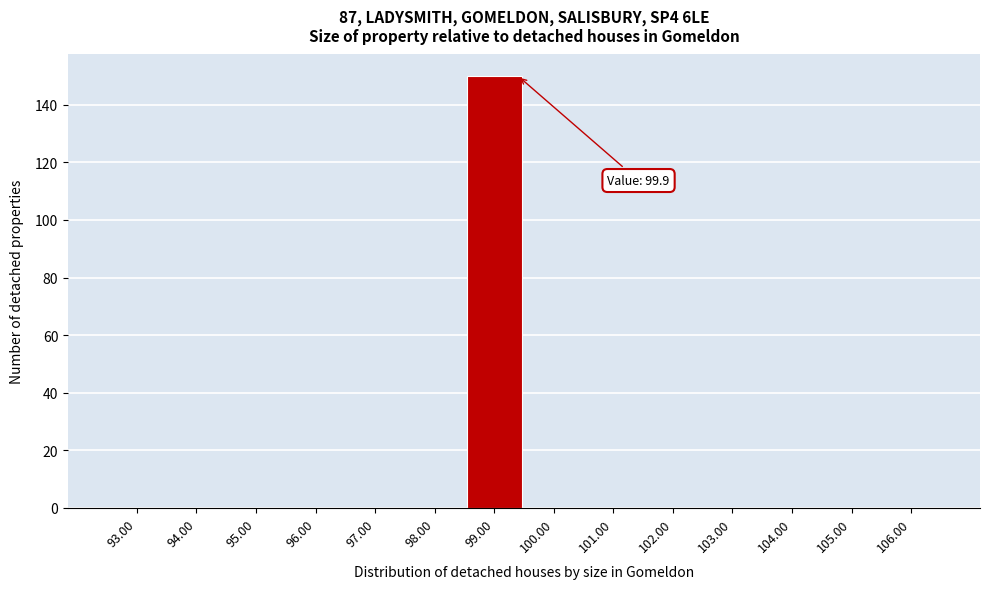

Reading left to right, what are all the values shown in this chart?

93.00=0	94.00=0	95.00=0	96.00=0	97.00=0	98.00=0	99.00=150	100.00=0	101.00=0	102.00=0	103.00=0	104.00=0	105.00=0	106.00=0